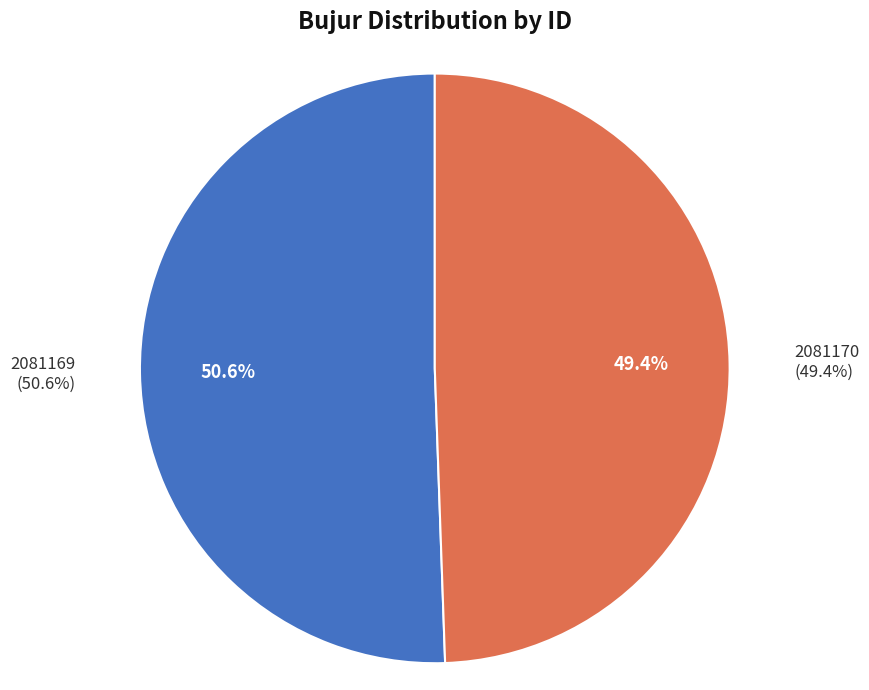

To the nearest percent, what portion does 2081169 represent?

51%